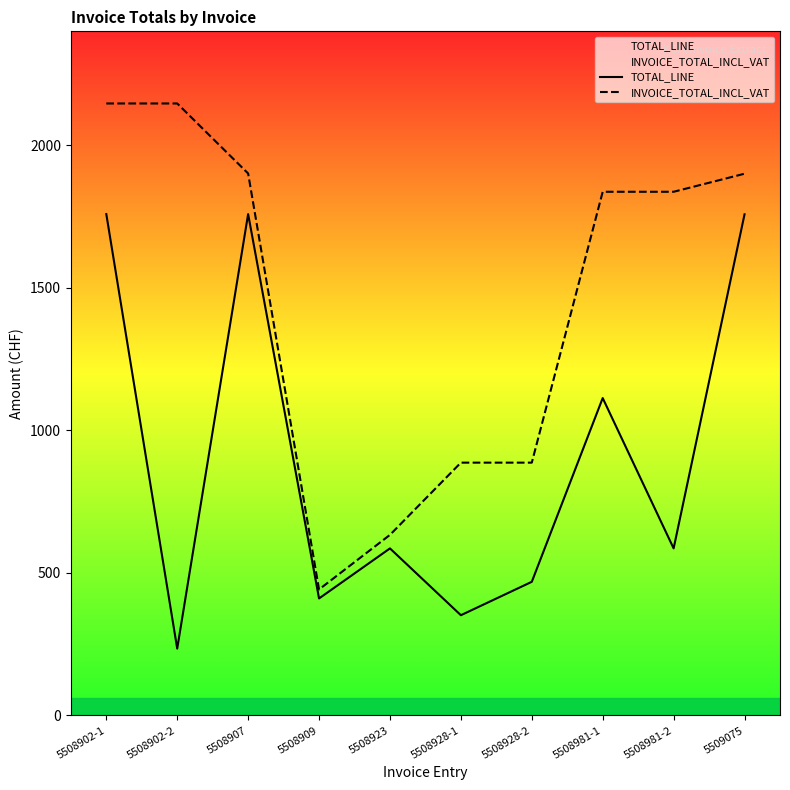

True or false: INVOICE_TOTAL_INCL_VAT and TOTAL_LINE intersect in this chart.

False